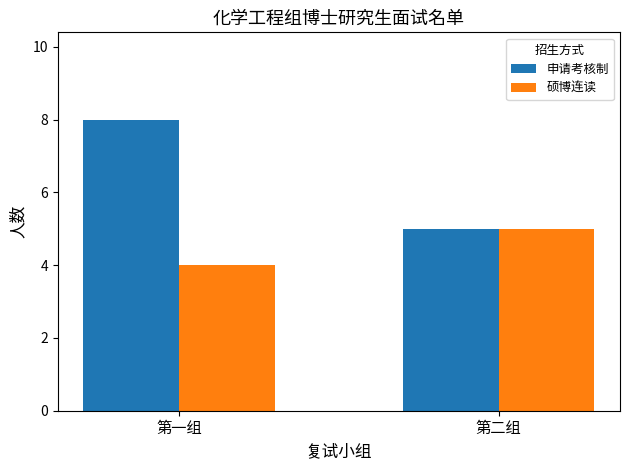

Which label corresponds to the smallest value in the chart?

第一组